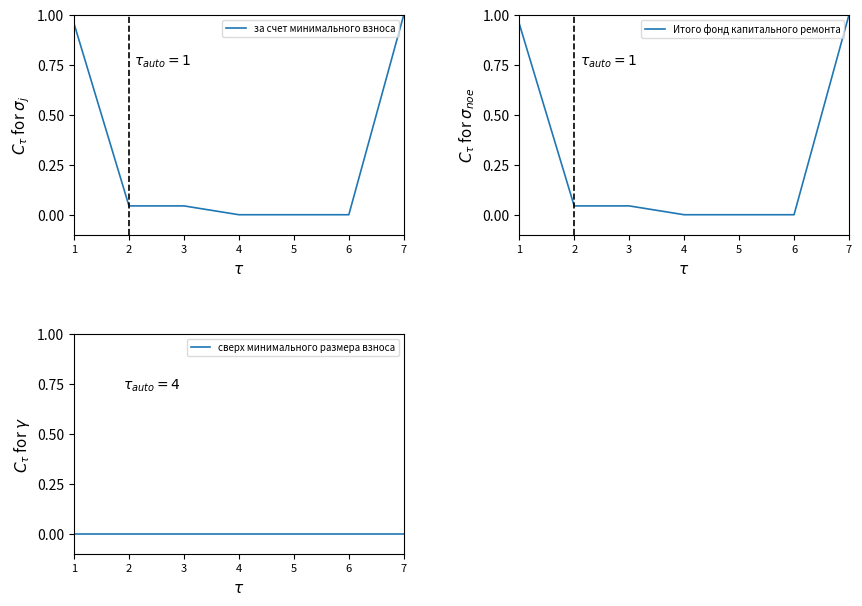

Is the value of сверх минимального размера взноса at 3 greater than the value of Итого фонд капитального ремонта at 4?

No